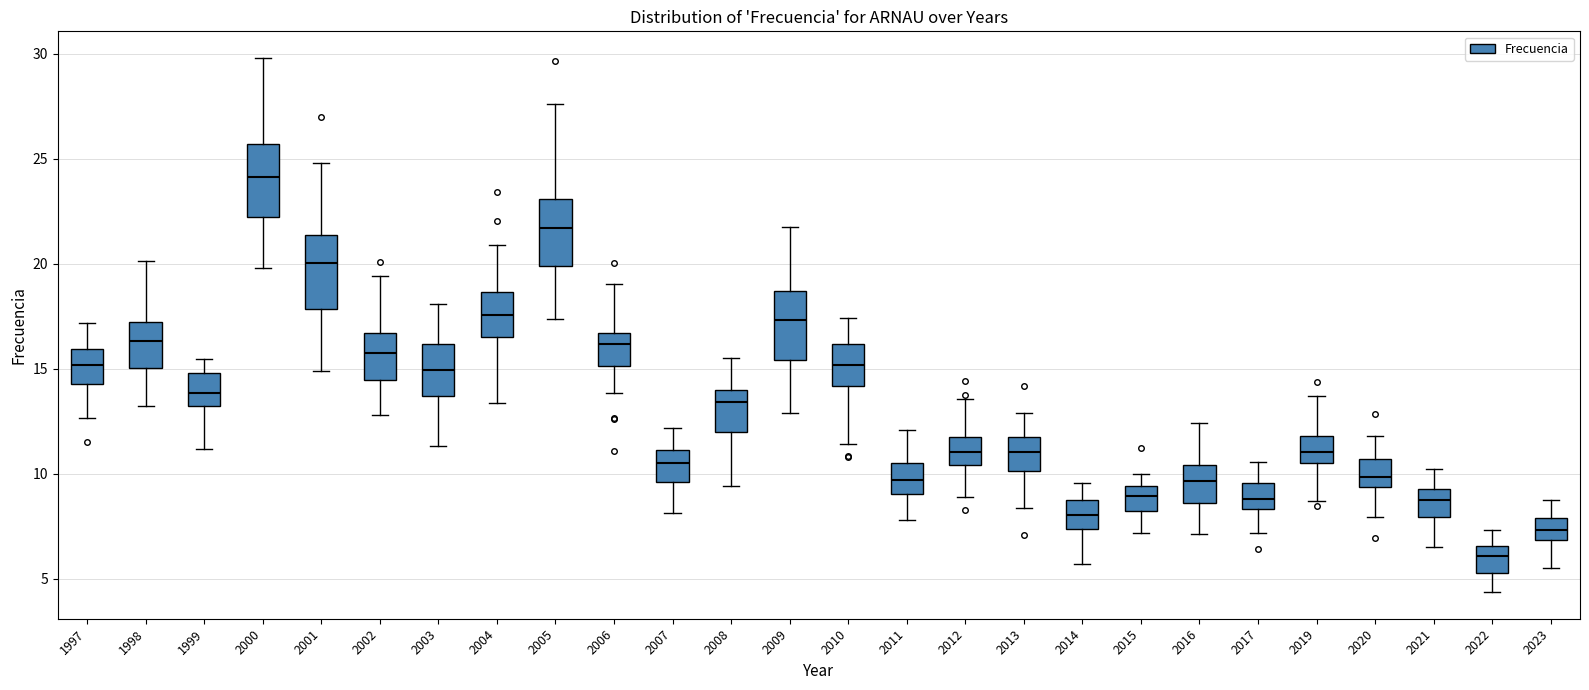

Reading left to right, read every box against the y-axis: the position of its median line, the range the box covers, and the ends of its whiskers. The values are not printed on the chart, so give them approximately, as read against the axis.

1997: median 15.0, box 14.5 to 16.0, whiskers 12.5 to 17.0
1998: median 16.5, box 15.0 to 17.0, whiskers 13.0 to 20.0
1999: median 14.0, box 13.0 to 15.0, whiskers 11.0 to 15.5
2000: median 24.0, box 22.0 to 25.5, whiskers 20.0 to 30.0
2001: median 20.0, box 18.0 to 21.5, whiskers 15.0 to 25.0
2002: median 15.5, box 14.5 to 16.5, whiskers 13.0 to 19.5
2003: median 15.0, box 13.5 to 16.0, whiskers 11.5 to 18.0
2004: median 17.5, box 16.5 to 18.5, whiskers 13.5 to 21.0
2005: median 21.5, box 20.0 to 23.0, whiskers 17.5 to 27.5
2006: median 16.0, box 15.0 to 16.5, whiskers 14.0 to 19.0
2007: median 10.5, box 9.5 to 11.0, whiskers 8.0 to 12.0
2008: median 13.5, box 12.0 to 14.0, whiskers 9.5 to 15.5
2009: median 17.5, box 15.5 to 18.5, whiskers 13.0 to 21.5
2010: median 15.0, box 14.0 to 16.0, whiskers 11.5 to 17.5
2011: median 9.5, box 9.0 to 10.5, whiskers 8.0 to 12.0
2012: median 11.0, box 10.5 to 11.5, whiskers 9.0 to 13.5
2013: median 11.0, box 10.0 to 11.5, whiskers 8.5 to 13.0
2014: median 8.0, box 7.5 to 8.5, whiskers 5.5 to 9.5
2015: median 9.0, box 8.0 to 9.5, whiskers 7.0 to 10.0
2016: median 9.5, box 8.5 to 10.5, whiskers 7.0 to 12.5
2017: median 9.0, box 8.5 to 9.5, whiskers 7.0 to 10.5
2019: median 11.0, box 10.5 to 12.0, whiskers 8.5 to 13.5
2020: median 10.0, box 9.5 to 10.5, whiskers 8.0 to 12.0
2021: median 8.5, box 8.0 to 9.5, whiskers 6.5 to 10.0
2022: median 6.0, box 5.5 to 6.5, whiskers 4.5 to 7.5
2023: median 7.5, box 7.0 to 8.0, whiskers 5.5 to 8.5